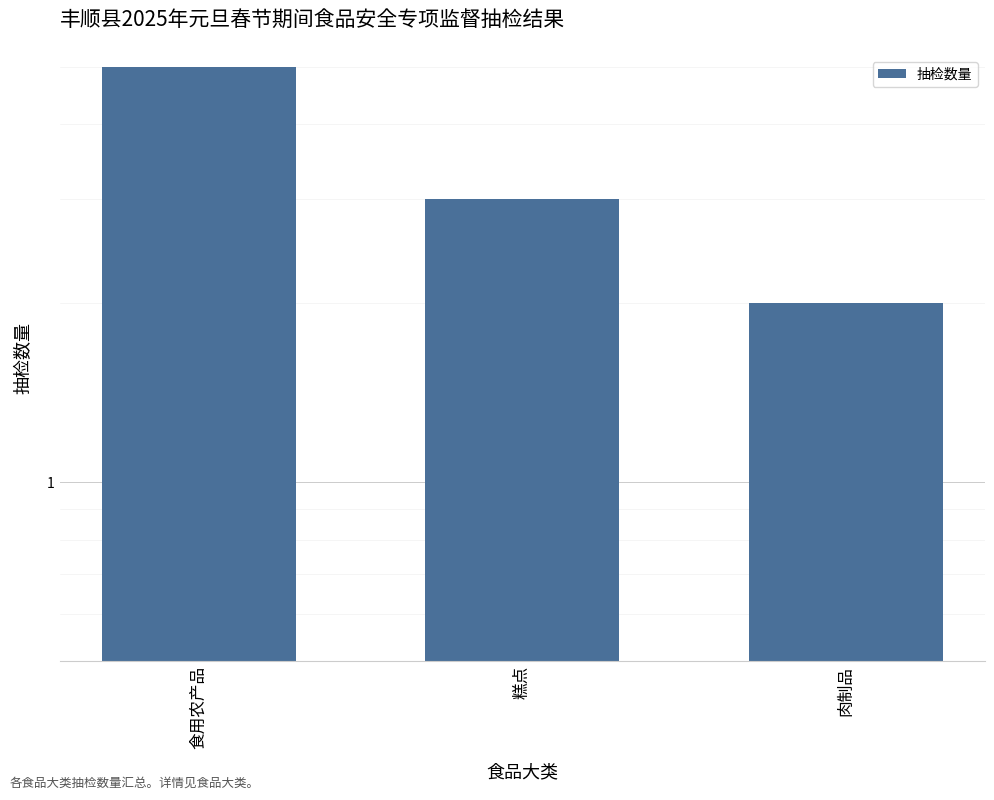

What value does the data have at 糕点?

3